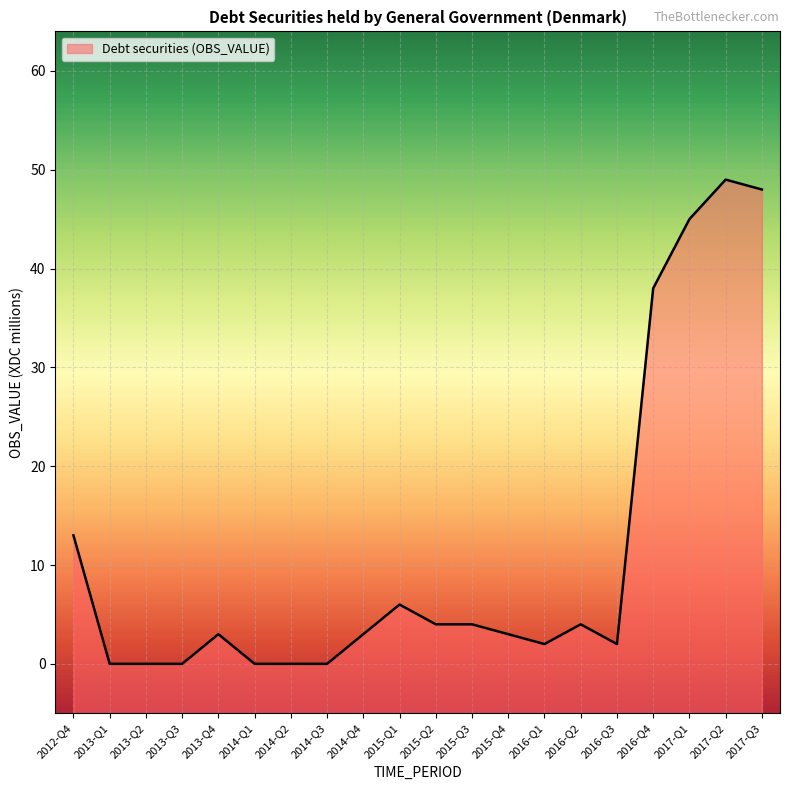

What value does the data have at 2016-Q4, to the nearest 5?

40